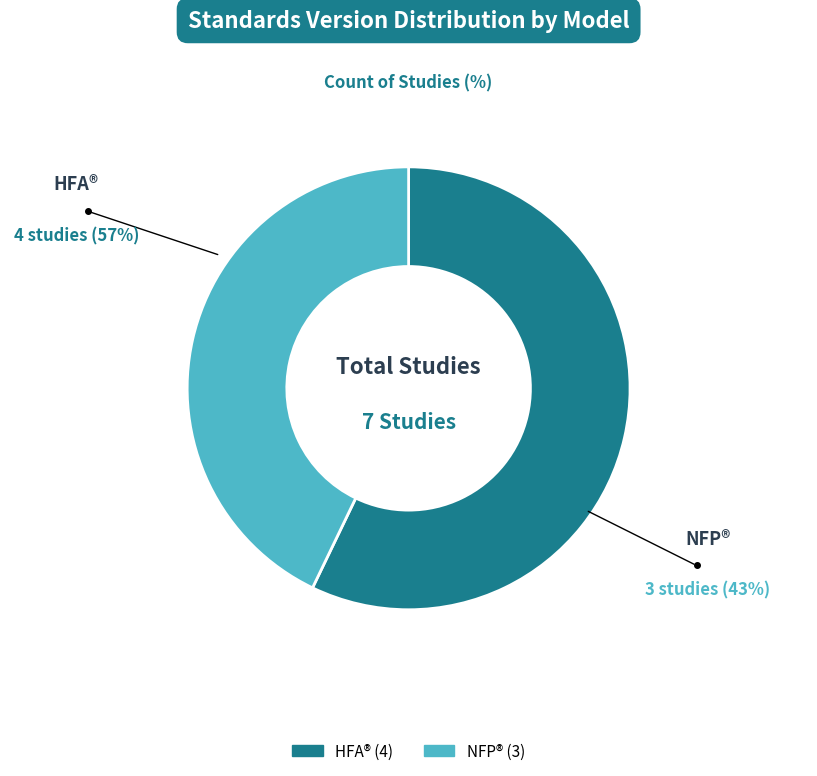

Is there a majority slice in this chart?

Yes